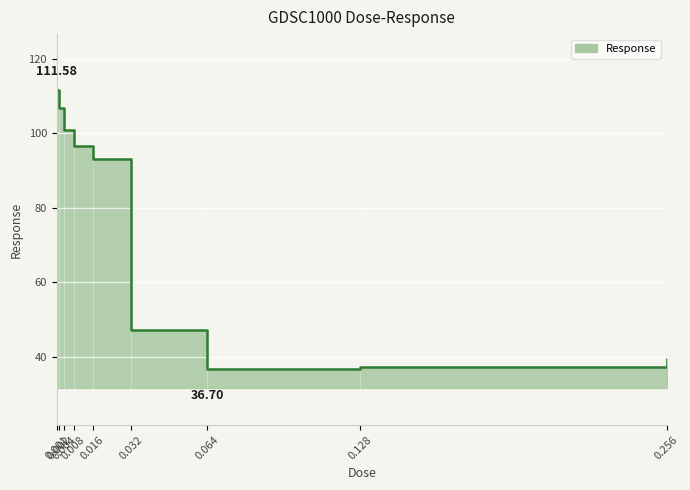

List the labels in order of value, smallest first.

0.064, 0.128, 0.256, 0.032, 0.016, 0.008, 0.004, 0.002, 0.001